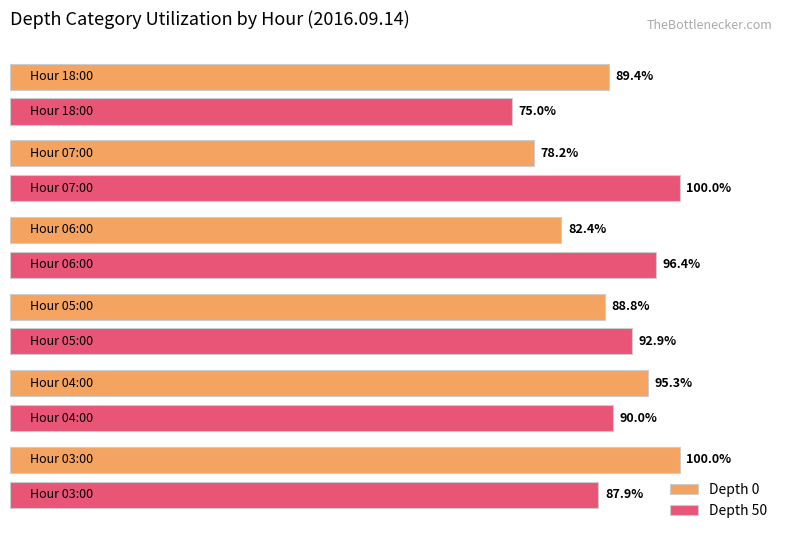

List the series in order of their overall mean, lowest first.

Depth 0, Depth 50